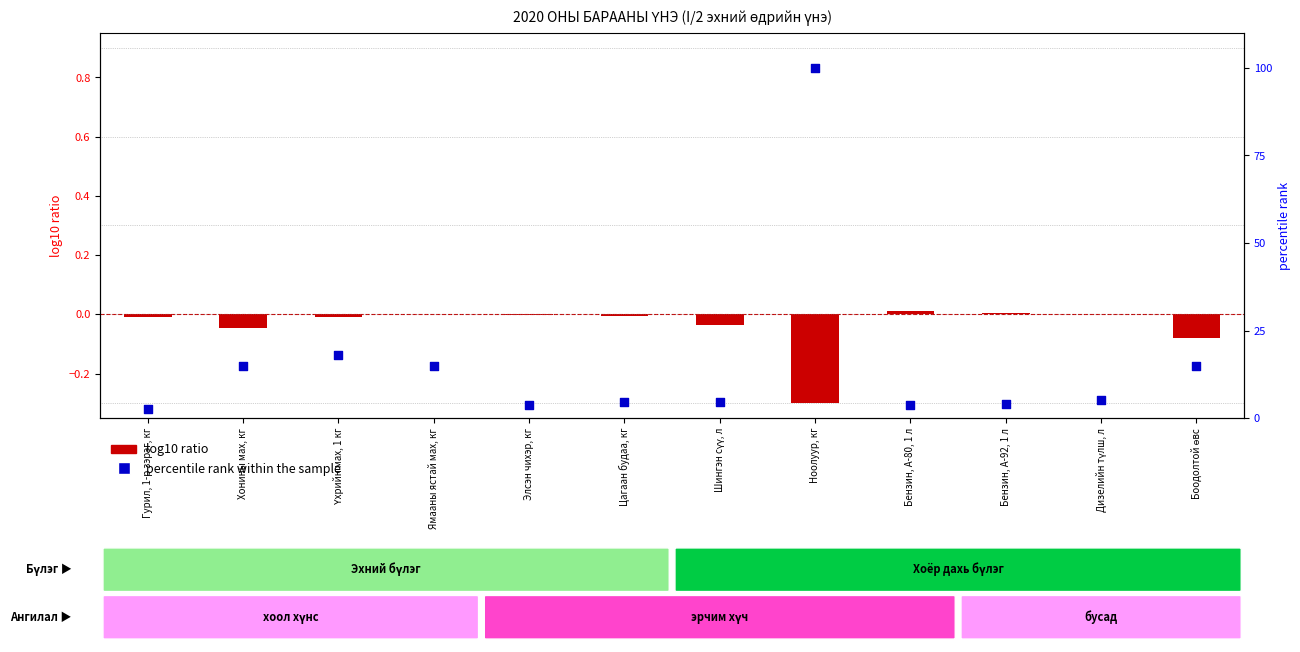

Which series reaches the maximum Y coordinate?

percentile rank within the sample